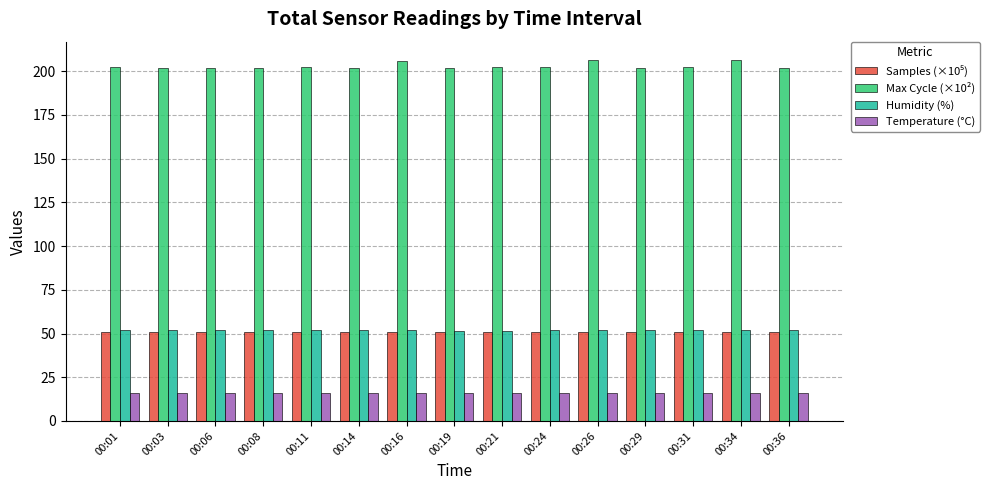

What is the value of the Humidity (%) bar at the 11th from the left?

51.8